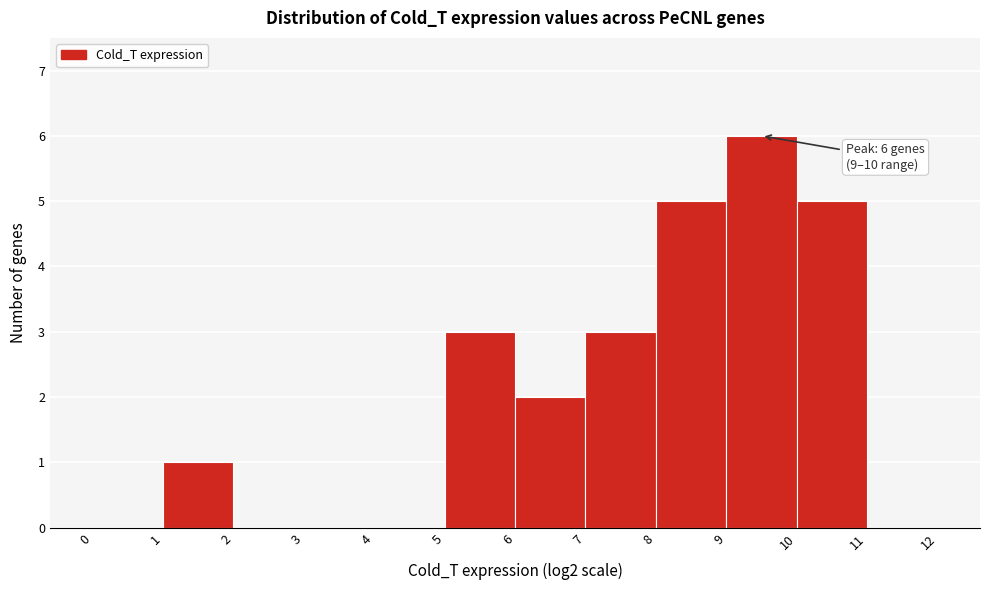

Which range on the x-axis has the tallest bar?

9 to 10